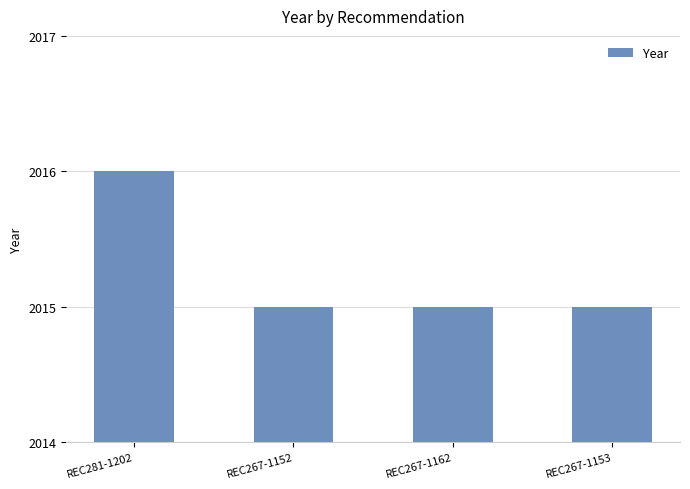

What is the greatest value displayed?

2016